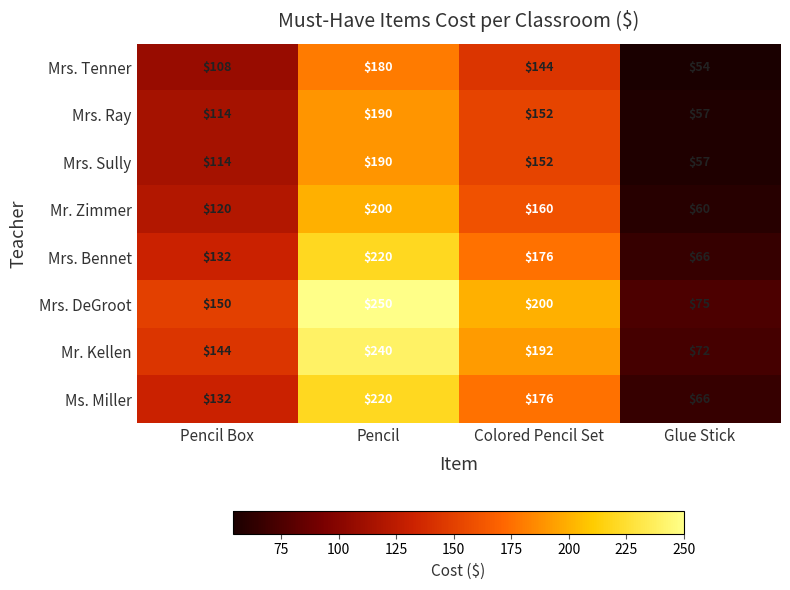

How many series are shown in this chart?

8